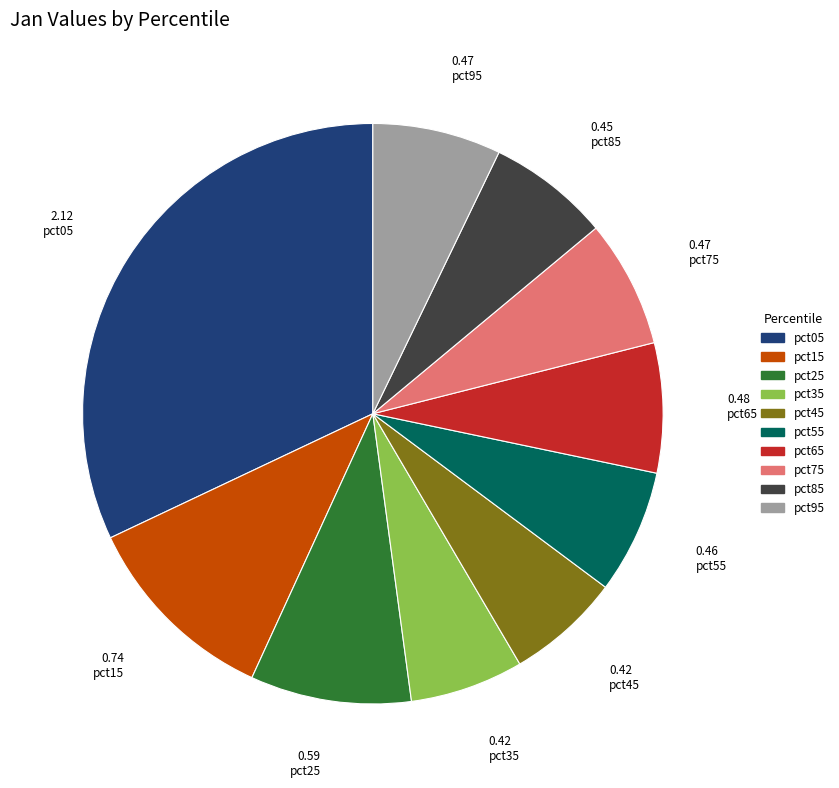

Which category has the biggest portion of the pie?

pct05